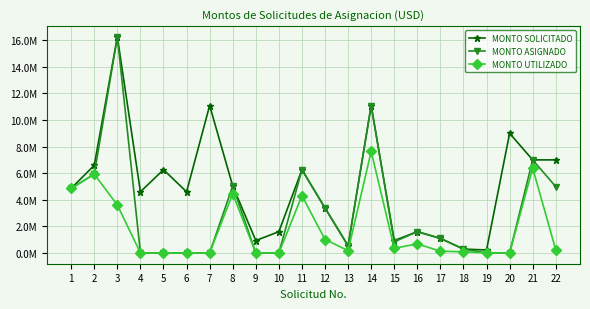

Which series has the largest range (max minus min)?

MONTO ASIGNADO